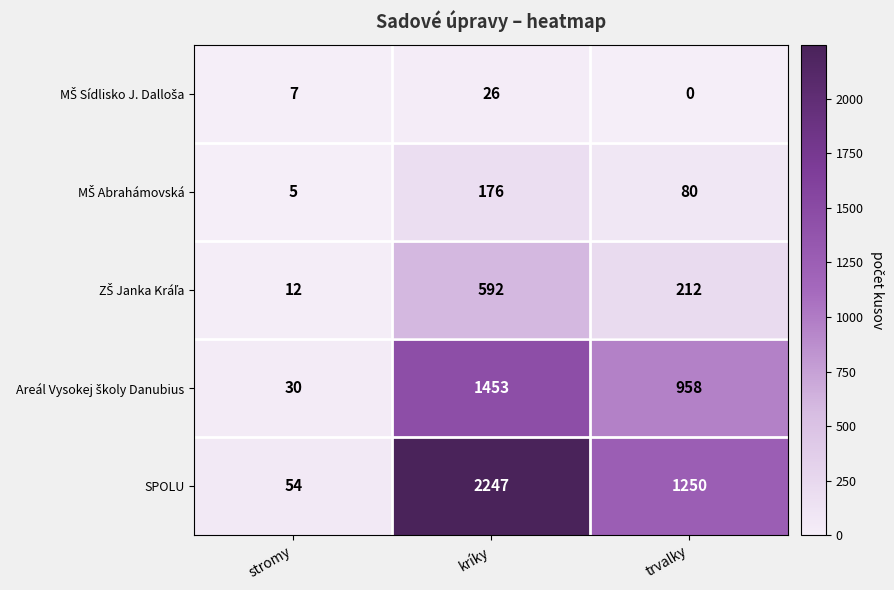

Which category has the highest value across all series?

kríky